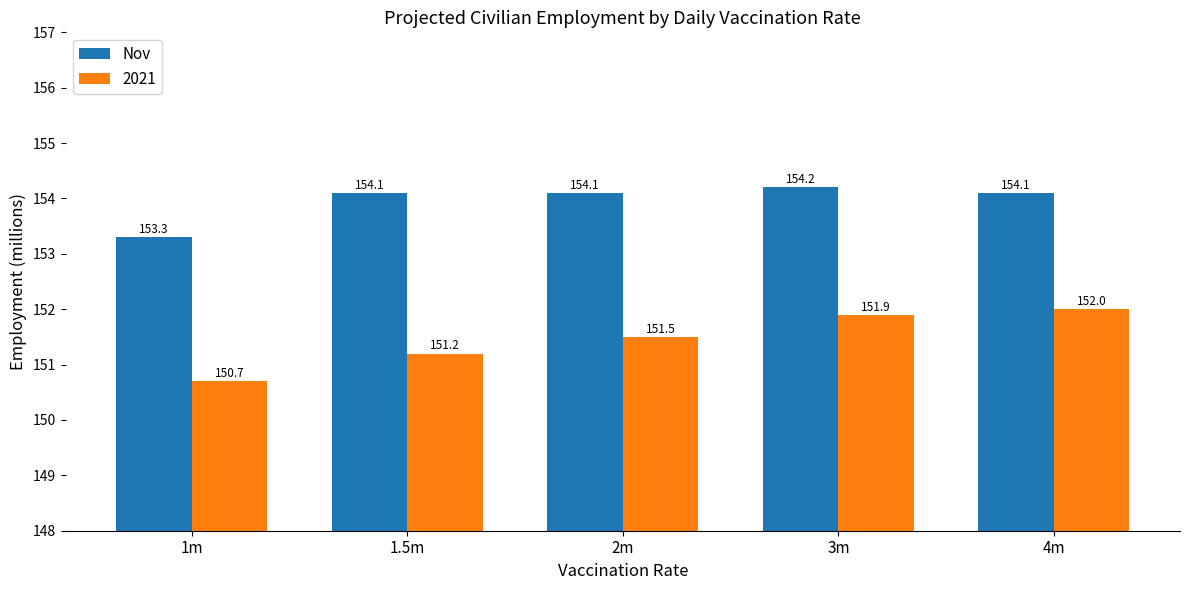

Count the Nov values in the range 154 to 155.

4